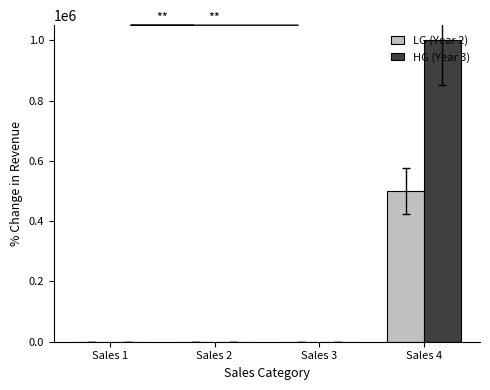

What is the greatest value displayed?

1000000.0